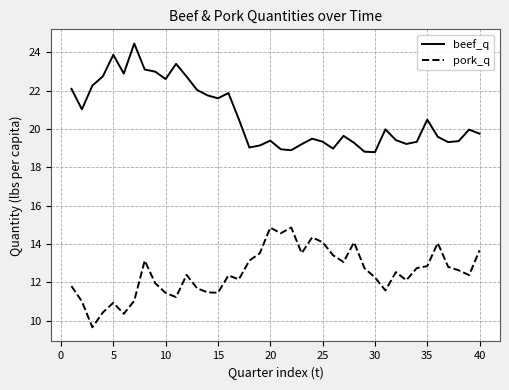

What is the smallest value displayed?

9.7